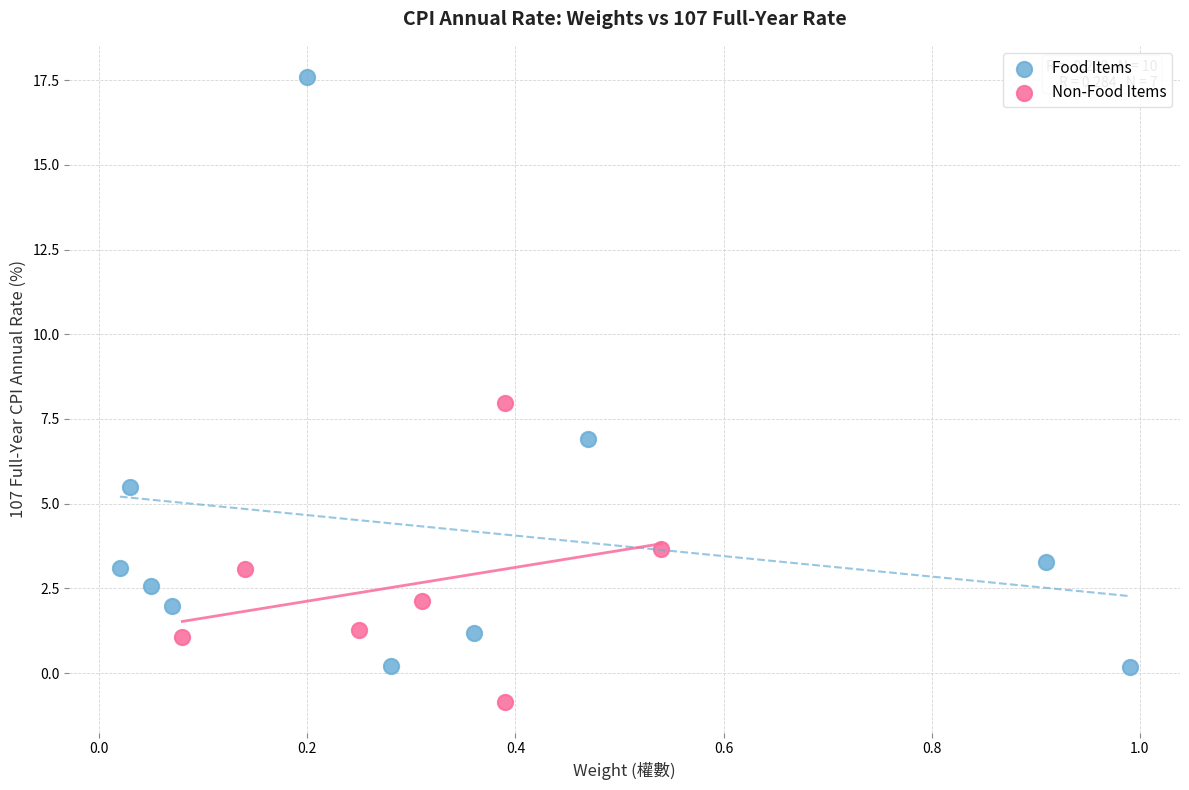

Which series reaches the maximum Y coordinate?

Food Items